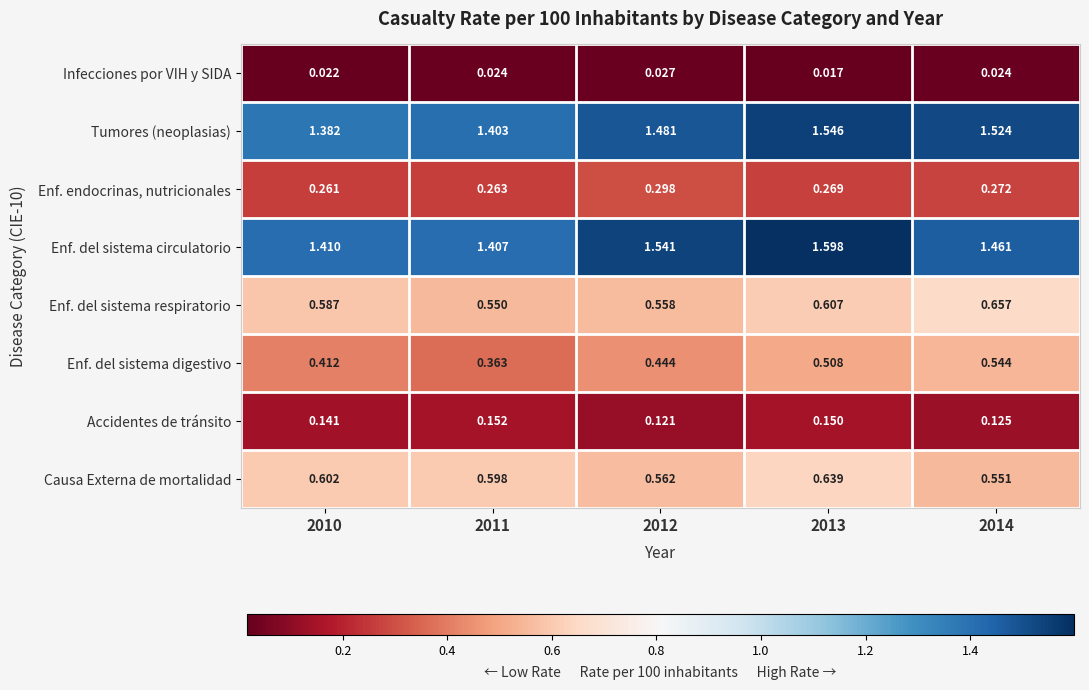

Which series changed the most between 2010 and 2011?

Enf. del sistema digestivo